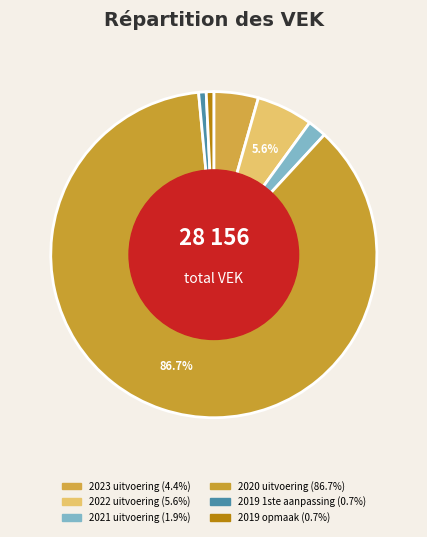

Is it true that 2023 uitvoering is 18% of the pie?

False